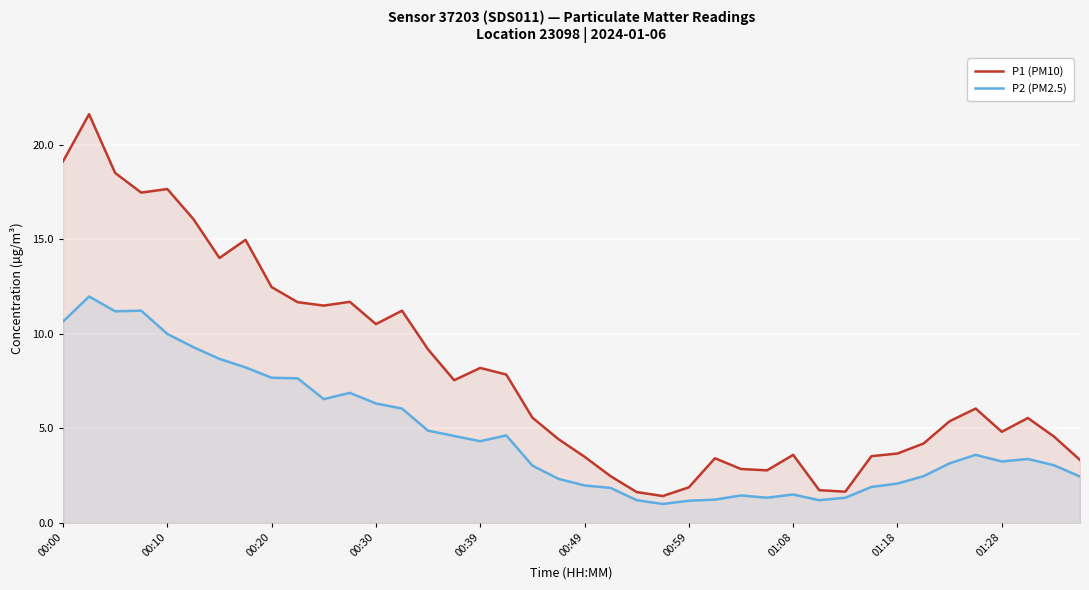

What is the spread (max minus min) of values at 00:00?

8.5